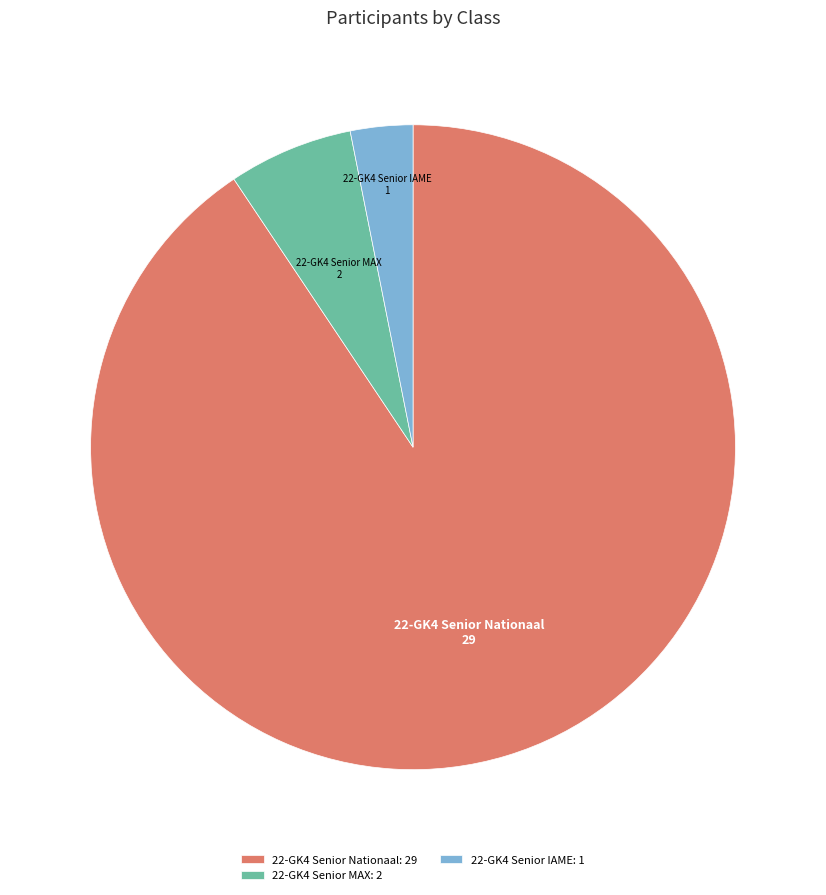

Which slice is the largest?

22-GK4 Senior Nationaal